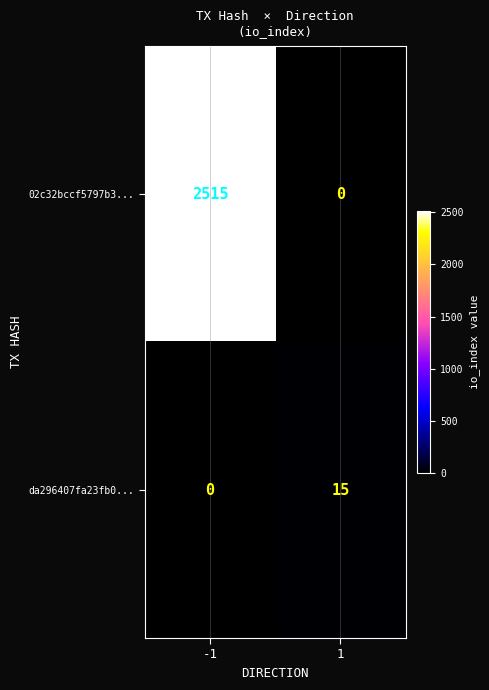

What is the difference between the 02c32bccf5797b3... values at -1 and 1?

2515